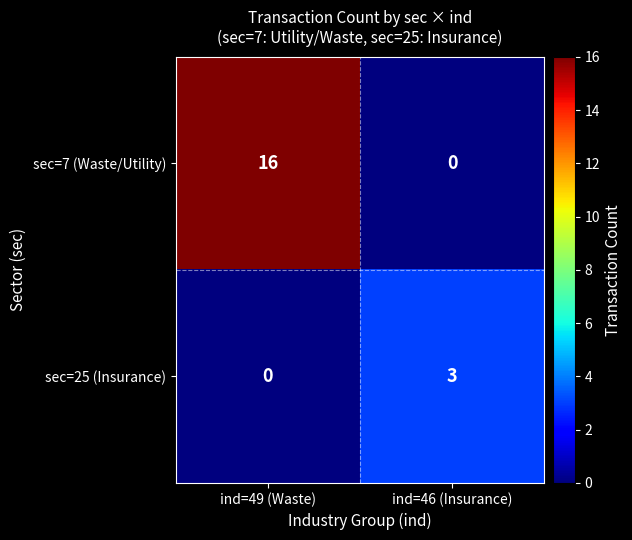

Reading left to right, what are all the values shown in this chart?

sec=7 (Waste/Utility): ind=49 (Waste)=16	ind=46 (Insurance)=0
sec=25 (Insurance): ind=49 (Waste)=0	ind=46 (Insurance)=3